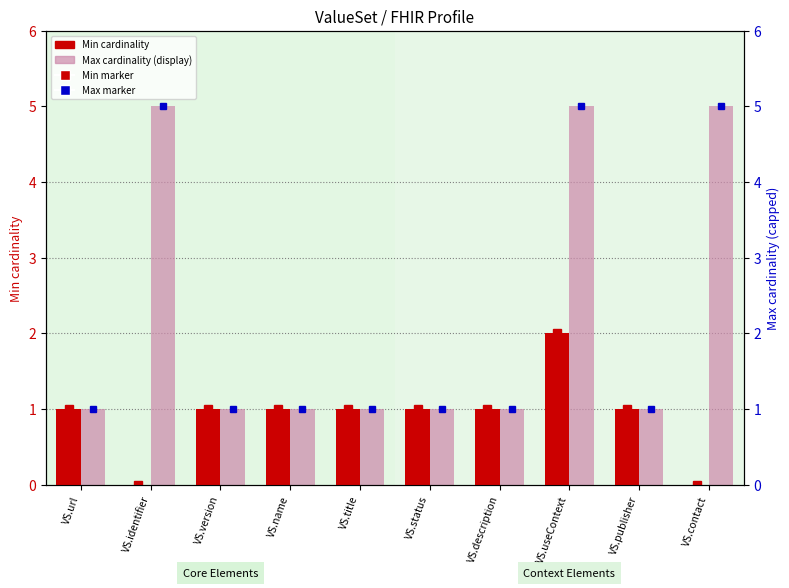

What position from the left is VS.version?

3